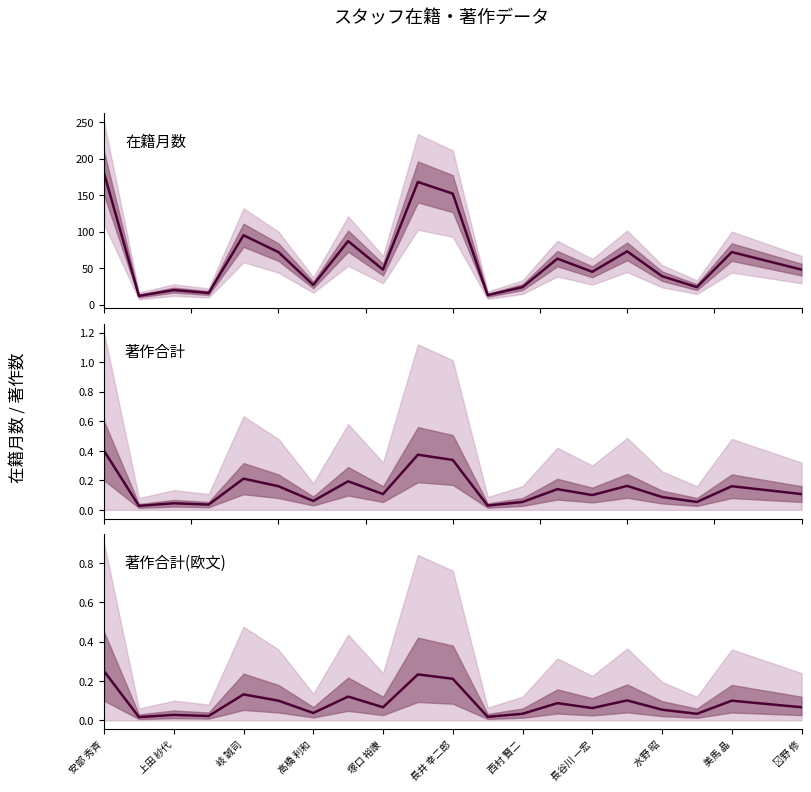

What are all the series names shown in the legend?

在籍月数, 著作合計, 著作合計(欧文)